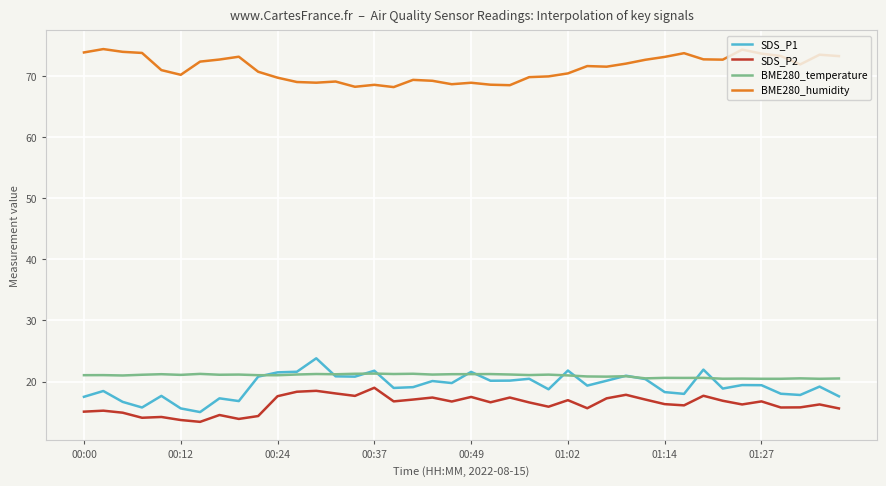

True or false: SDS_P2 and BME280_temperature cross at least once.

False